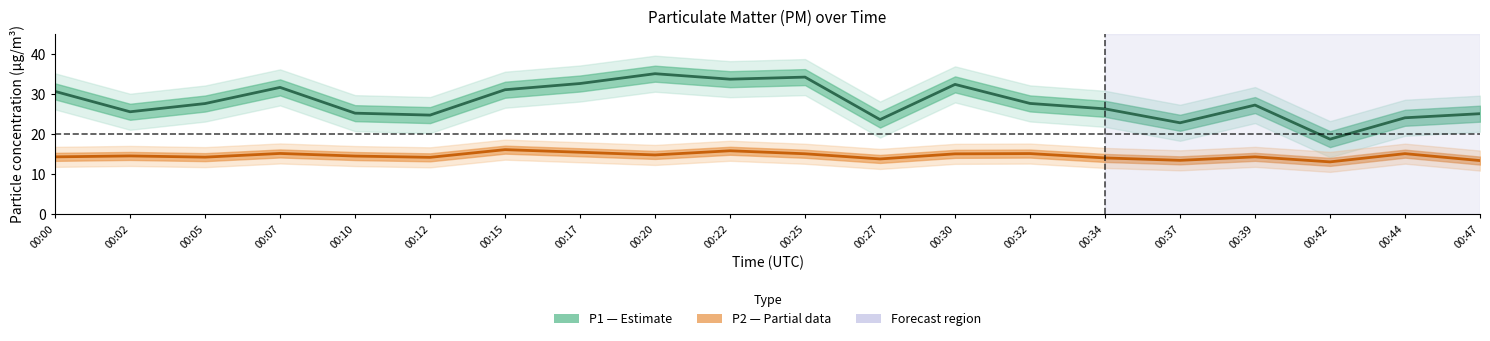

How many series are shown in this chart?

2